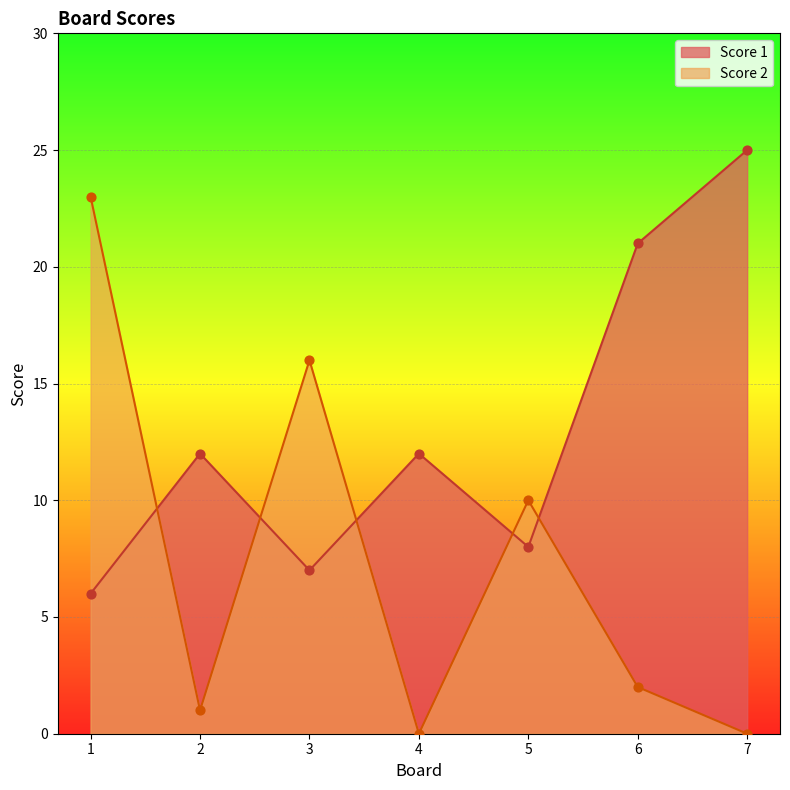

At how many categories does at least one series exceed 0?

7